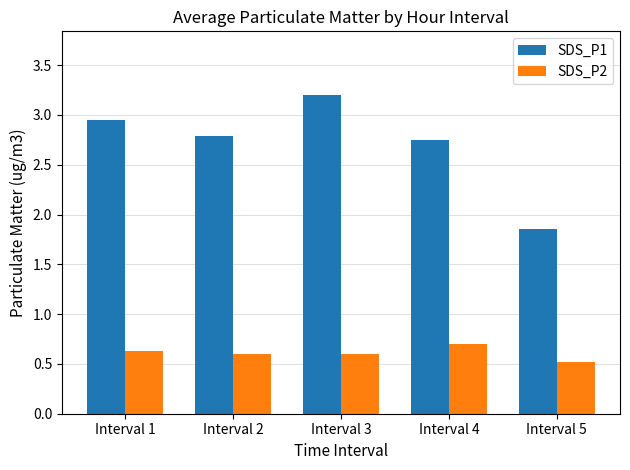

Which series has the largest range (max minus min)?

SDS_P1